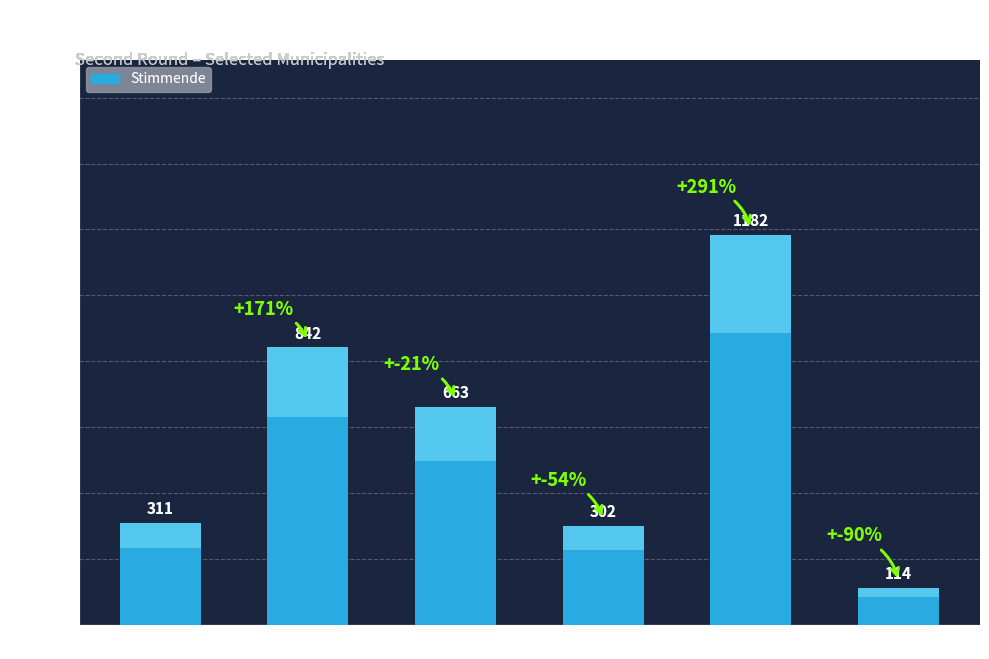

Reading right to left, extract all data points from this chart.

Bettmeralp=114	Ayent=1182	Ausserberg=302	Ardon=663	Anniviers=842	Agarn=311